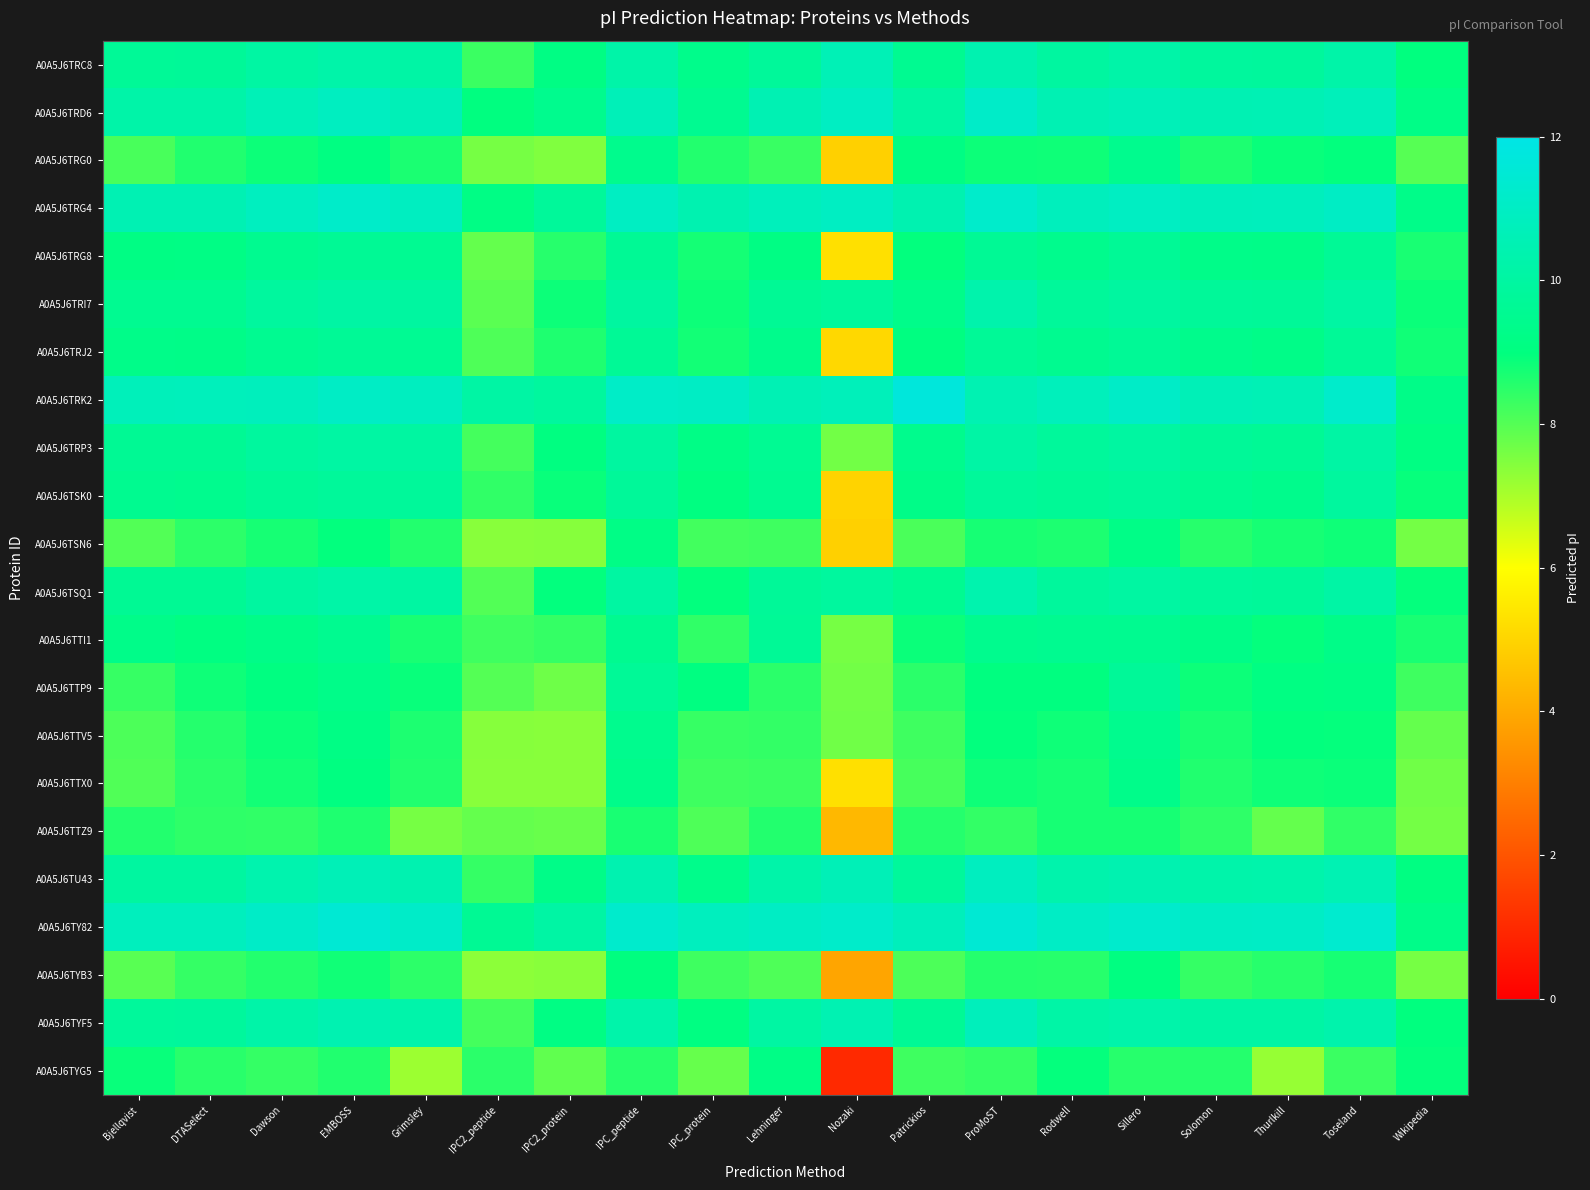

What is the smallest value displayed?

1.0